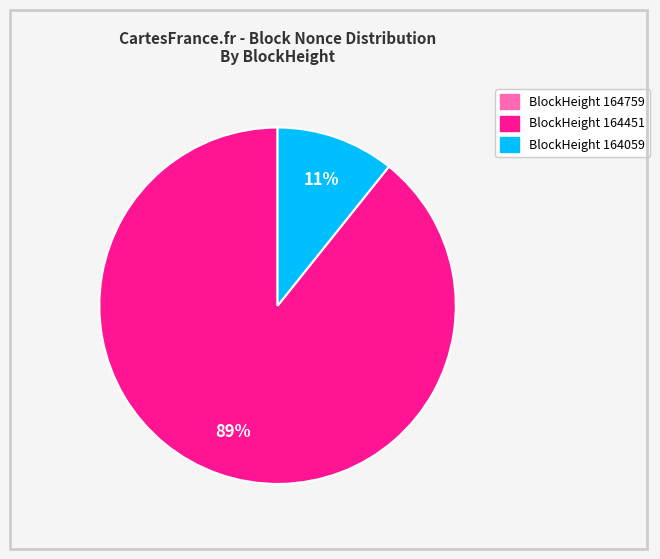

To the nearest percent, what is the average slice percentage?

33%